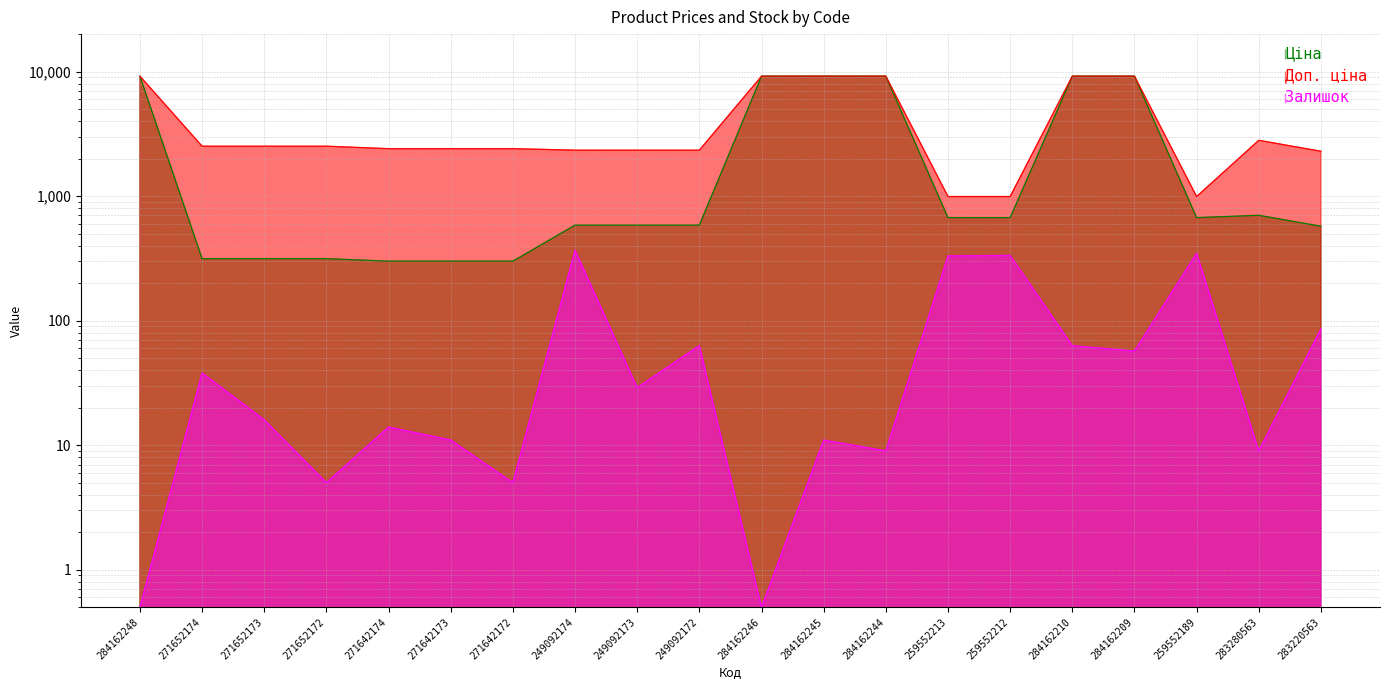

The value of Залишок at 271642173 is 11.0. True or false?

True